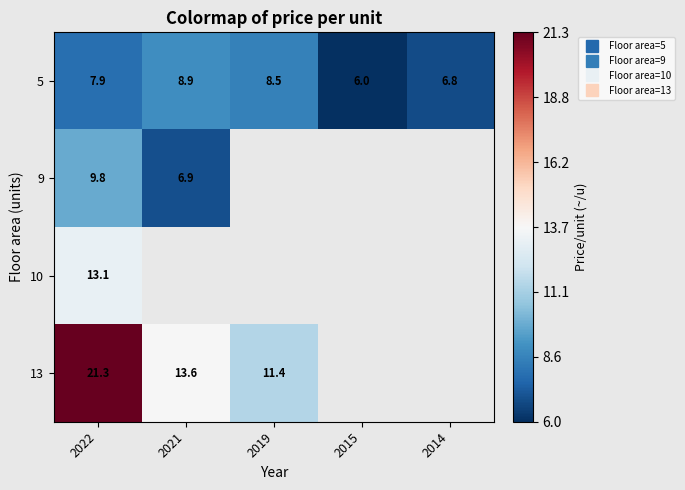

What is the difference between the maximum and minimum values in the 5 series?

2.9